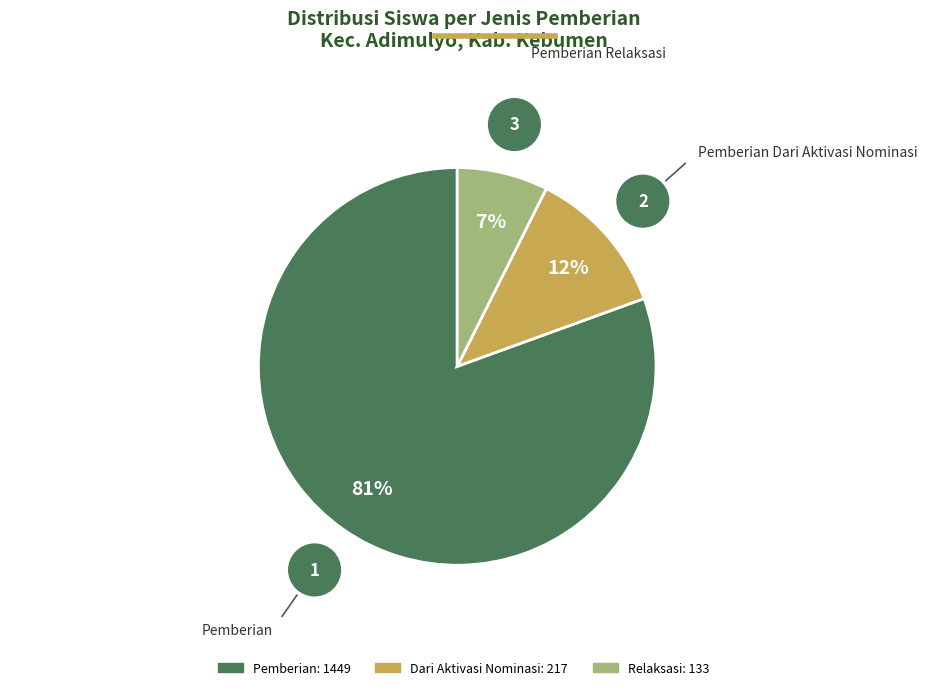

How many segments does this pie chart have?

3